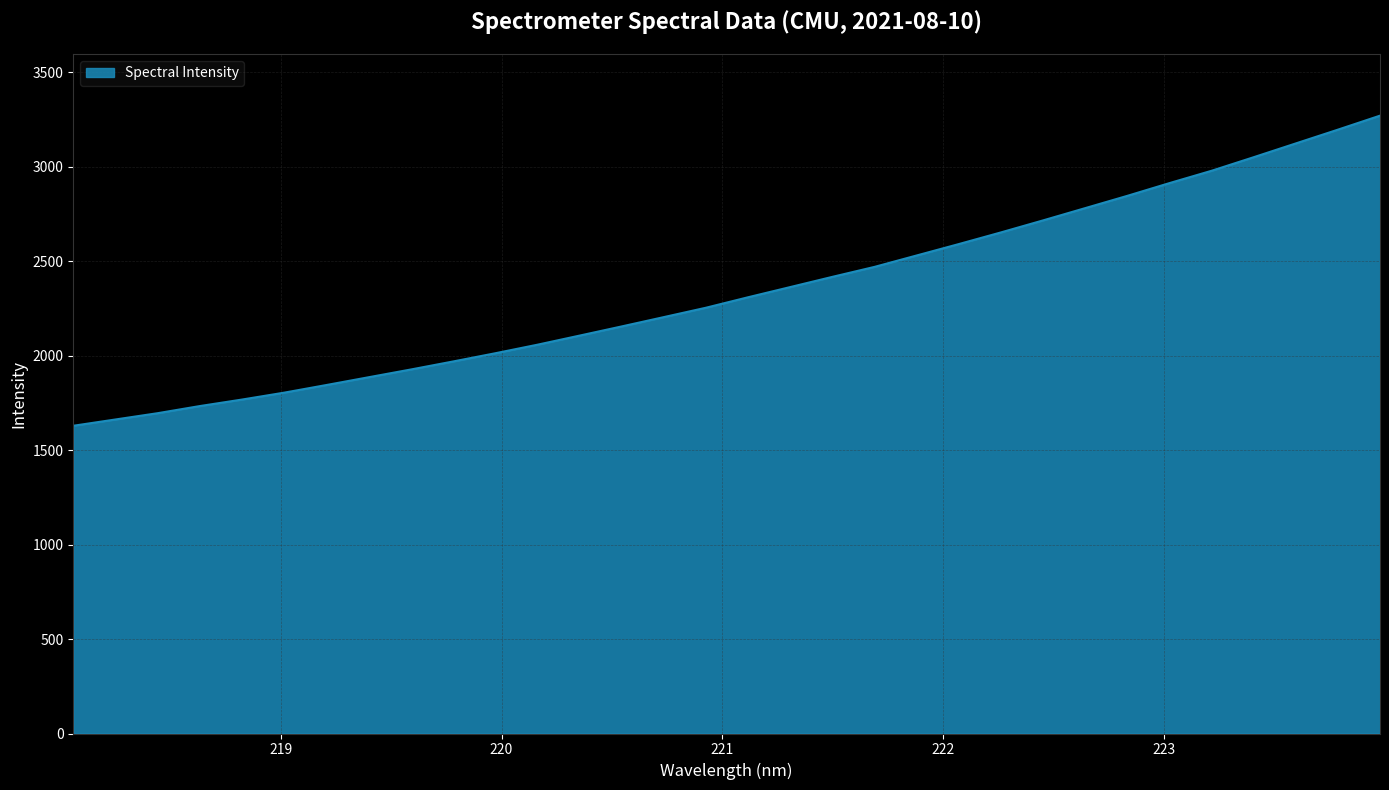

What is the average value?

2341.8